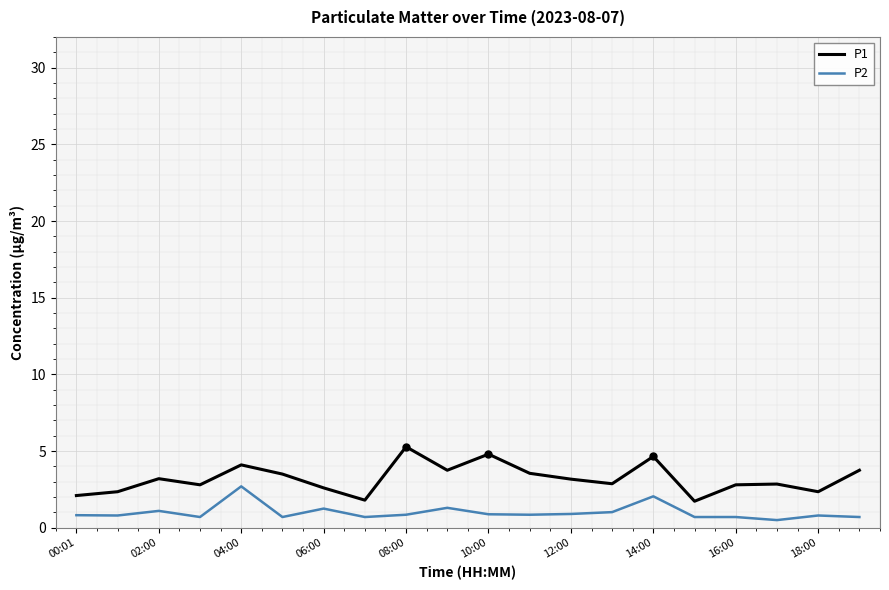

How many lines are shown in the chart?

2